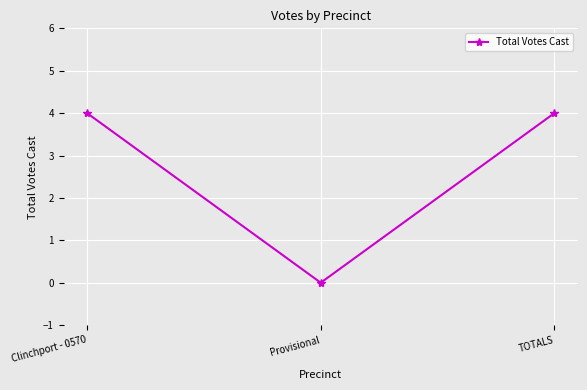

What is the approximate value at TOTALS?

4